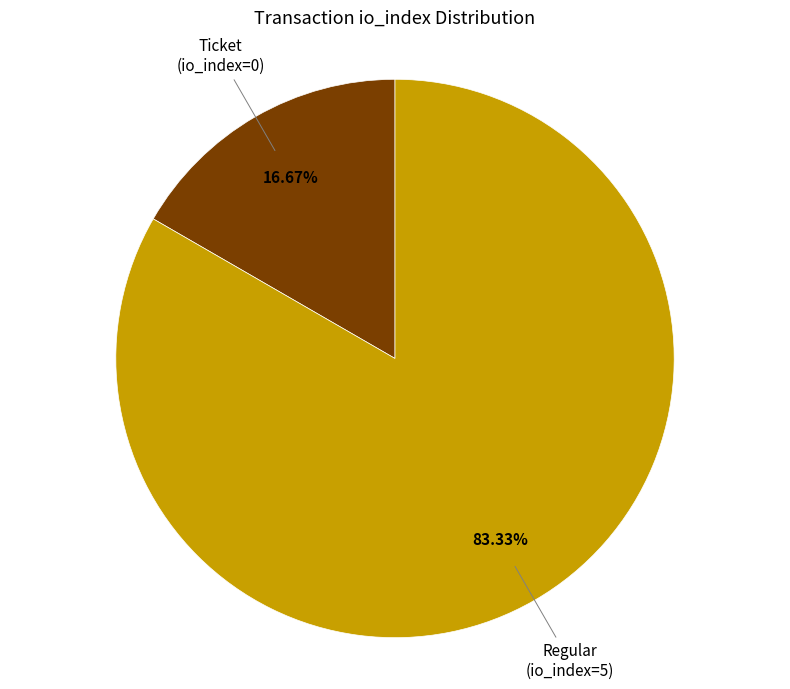

What portion of the pie excludes Ticket (io_index=0)?

83.3%